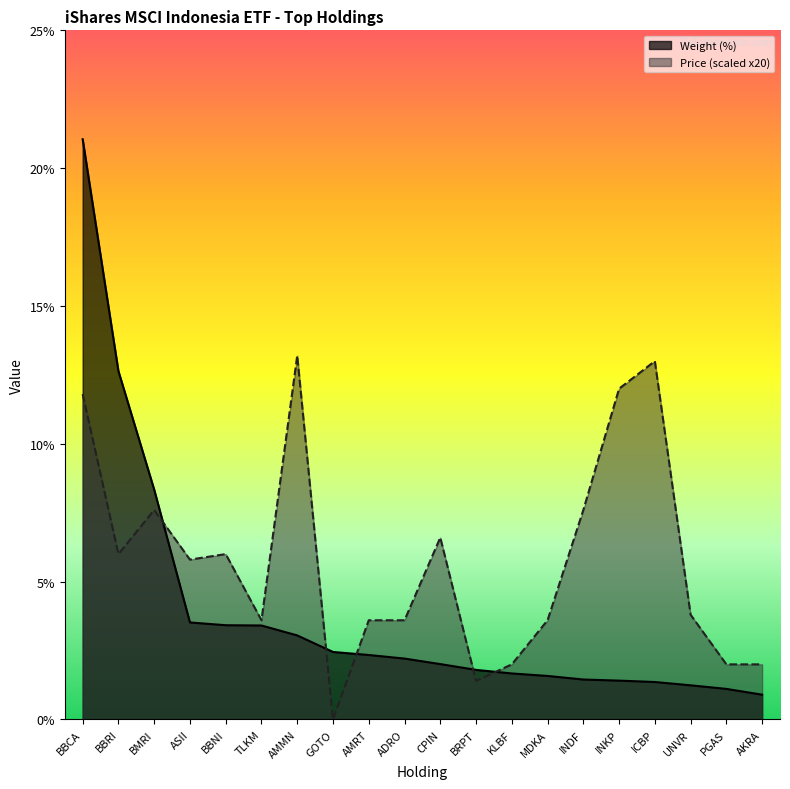

Count the number of categories in the chart.

20